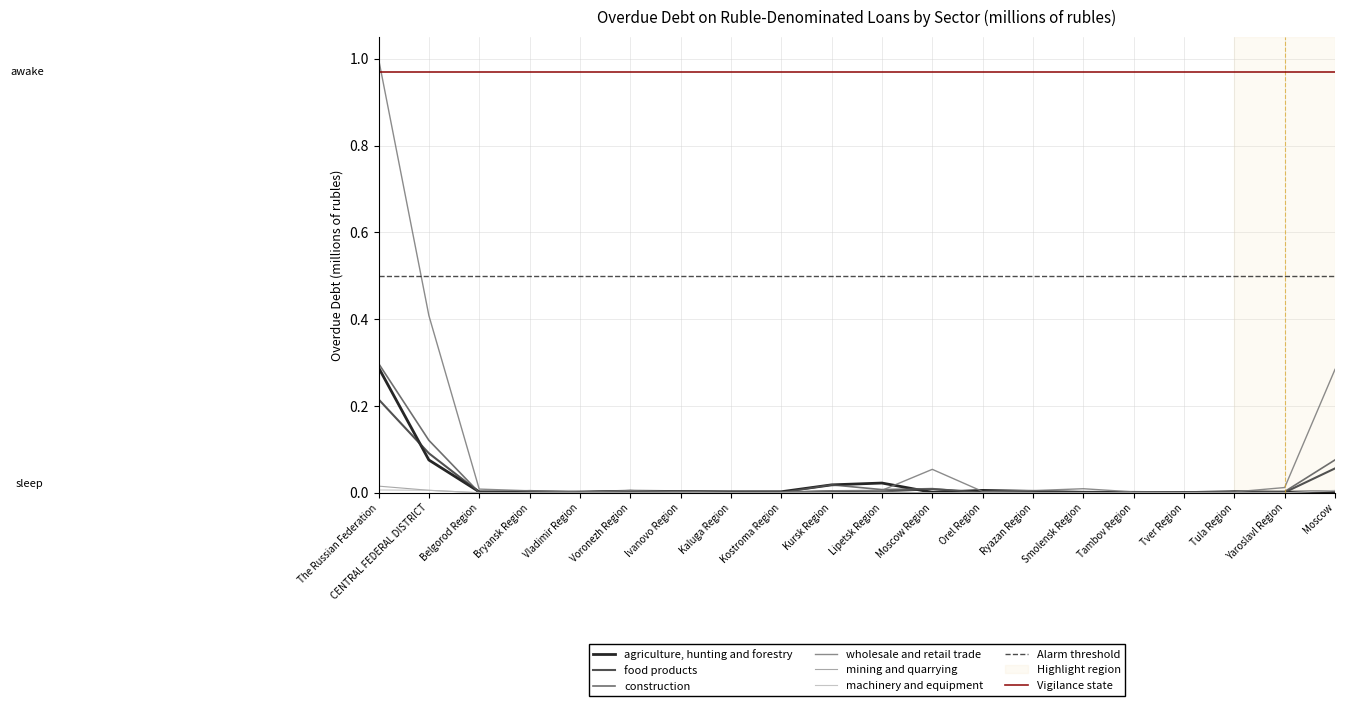

At which category does construction reach its first local peak?

Bryansk Region